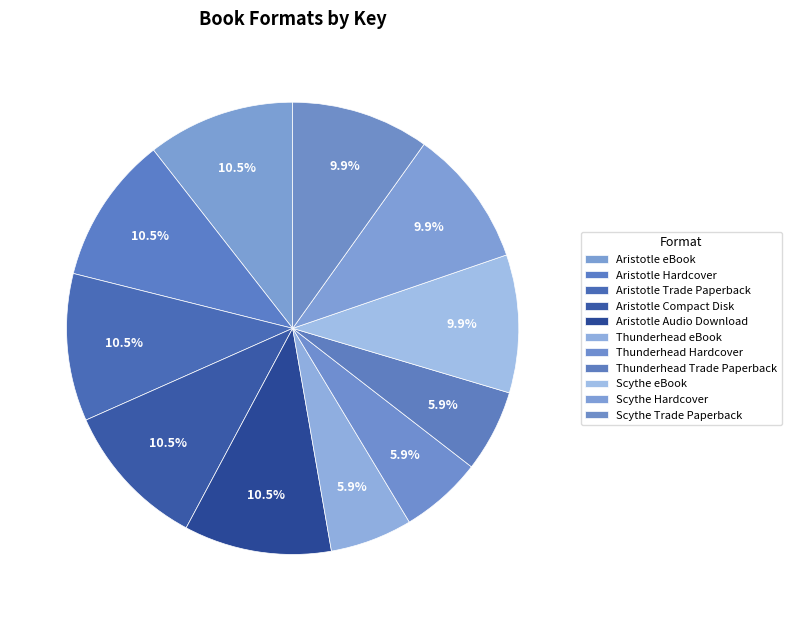

Is there any slice that represents more than half of the pie?

No